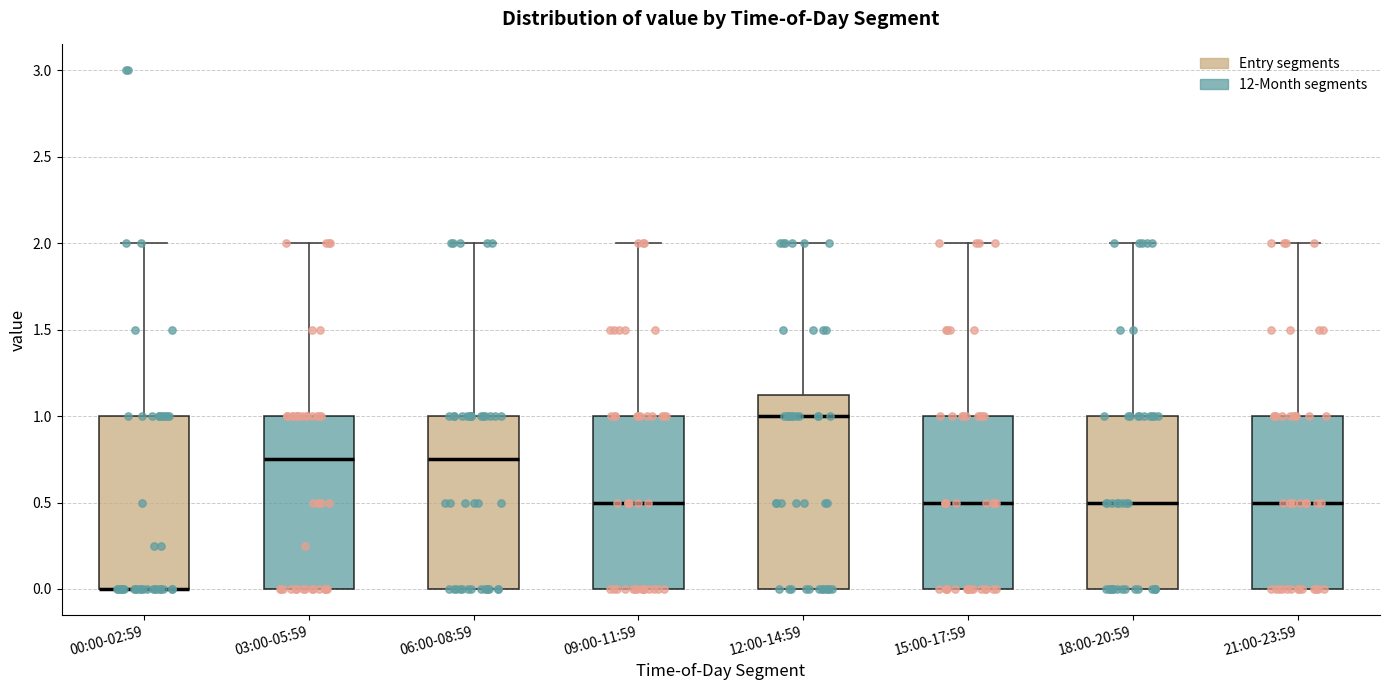

Where does the upper whisker of the box for 12:00-14:59 end on the y-axis? The values are not printed on the chart, so give them approximately, as read against the axis.

2.00